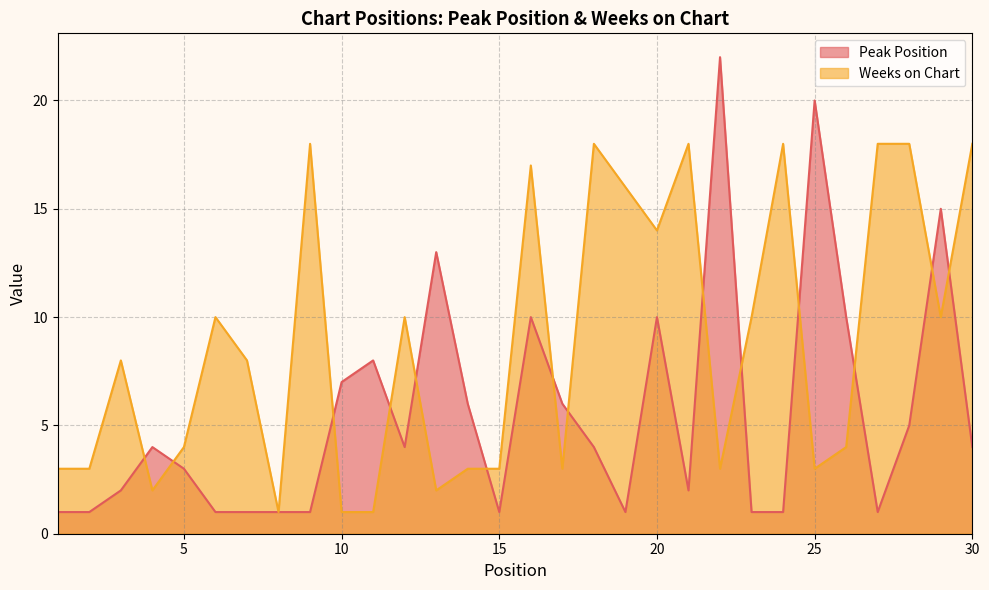

How many times do Peak Position and Weeks on Chart cross each other?

14